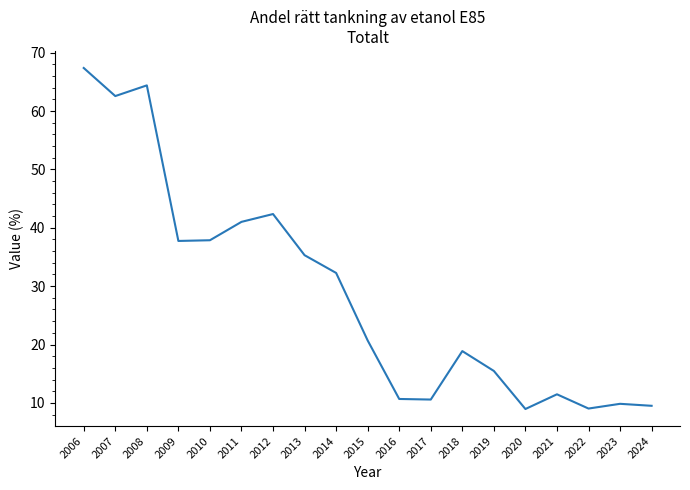

Where does the data first go above 20?

2006